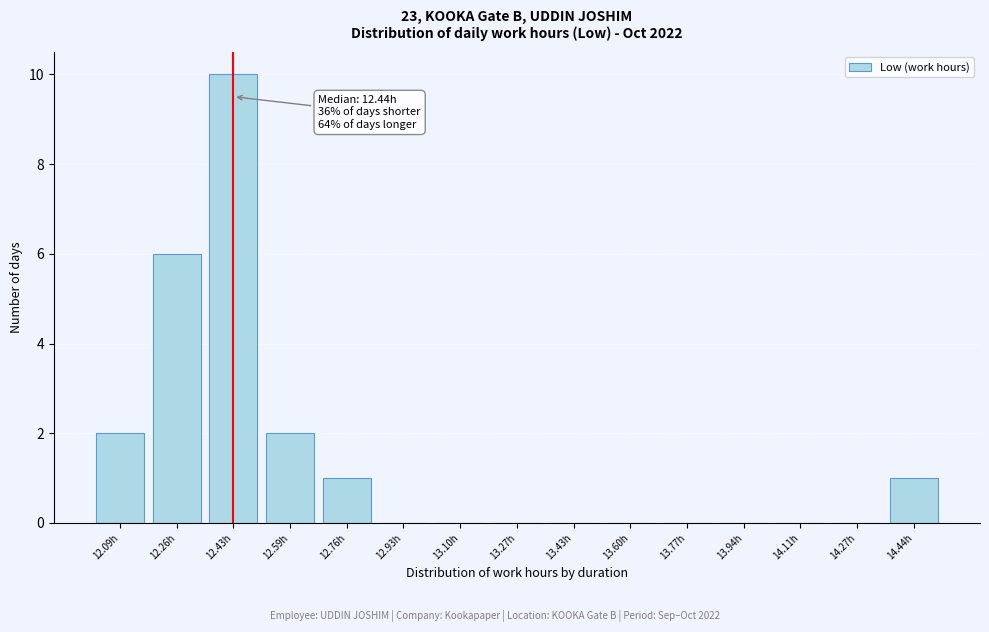

Reading left to right, list all the values displayed in this chart.

12.09h=2	12.26h=6	12.43h=10	12.59h=2	12.76h=1	12.93h=0	13.10h=0	13.27h=0	13.43h=0	13.60h=0	13.77h=0	13.94h=0	14.11h=0	14.27h=0	14.44h=1